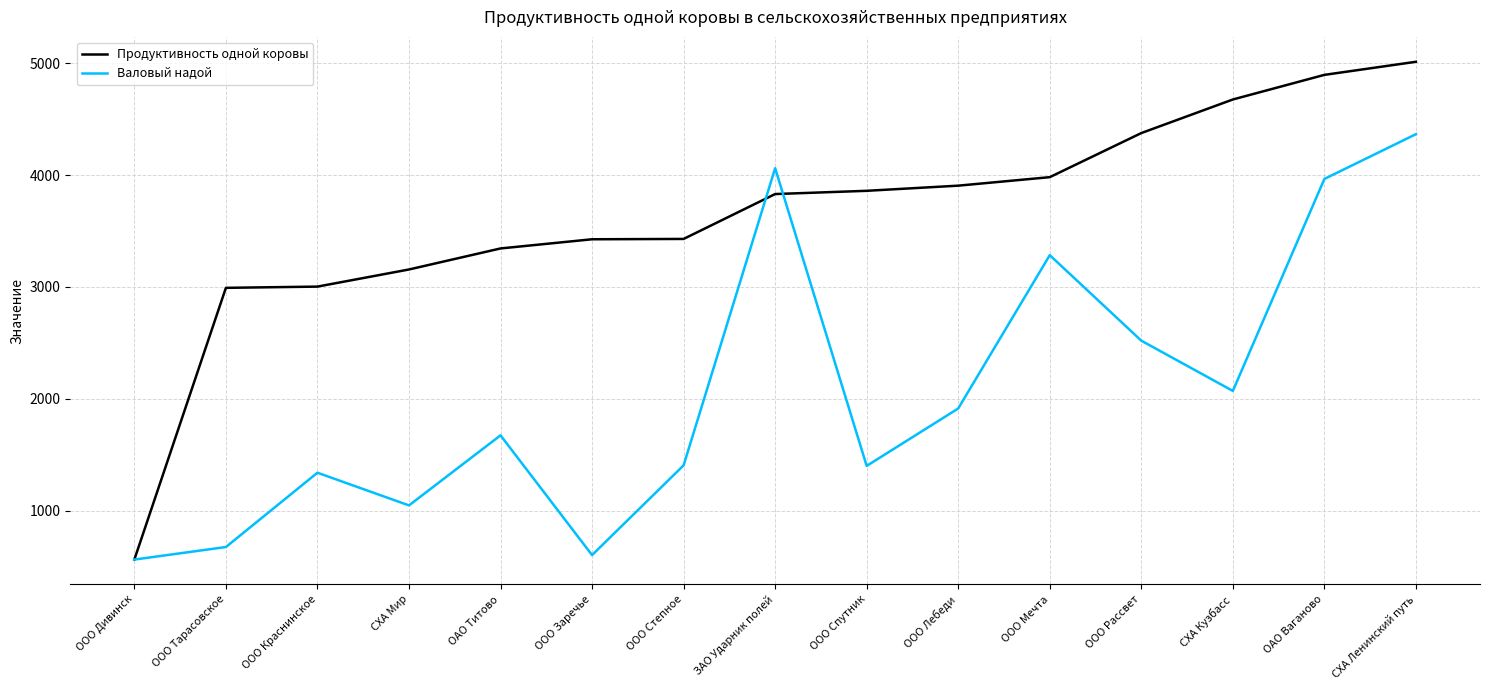

Is this an area chart (filled region under the line)?

No